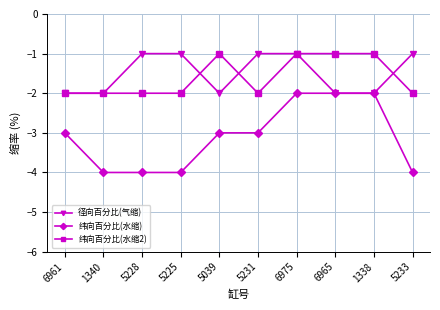

What is the minimum value shown in the chart?

-4